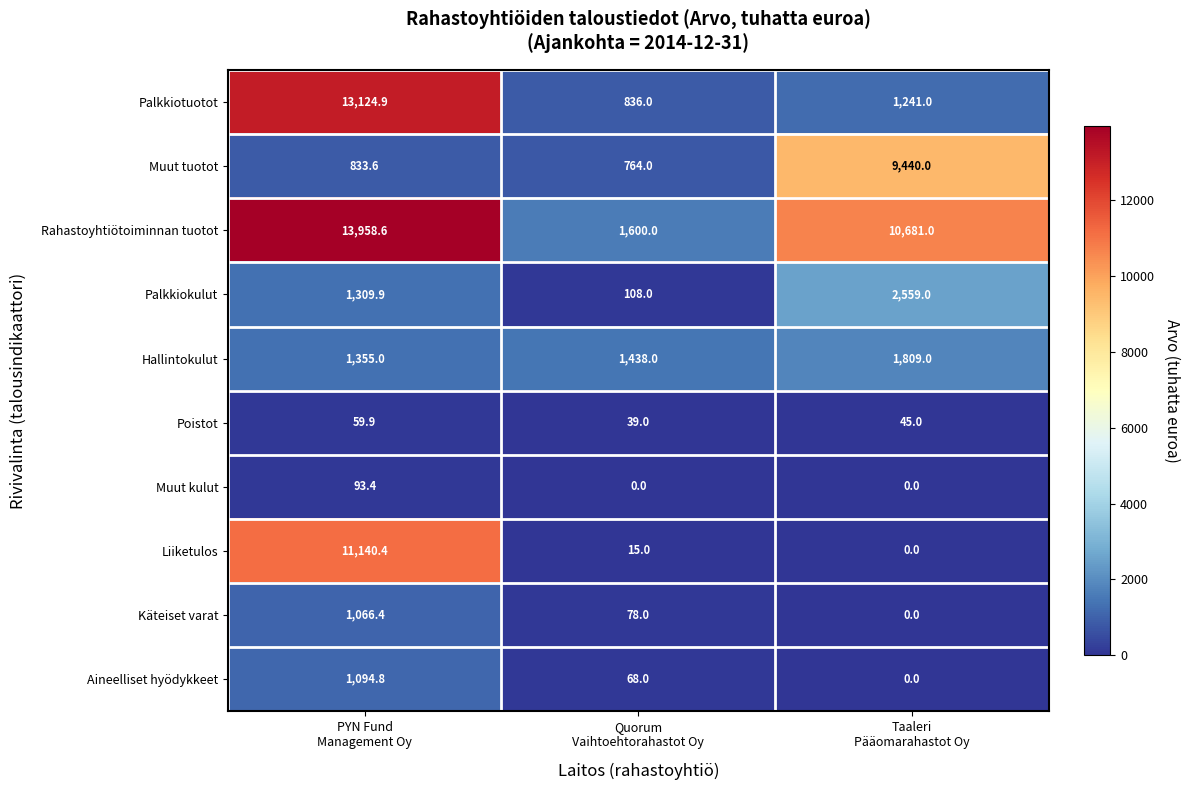

What is the difference between the second highest and minimum values in the Palkkiotuotot series?

405.0